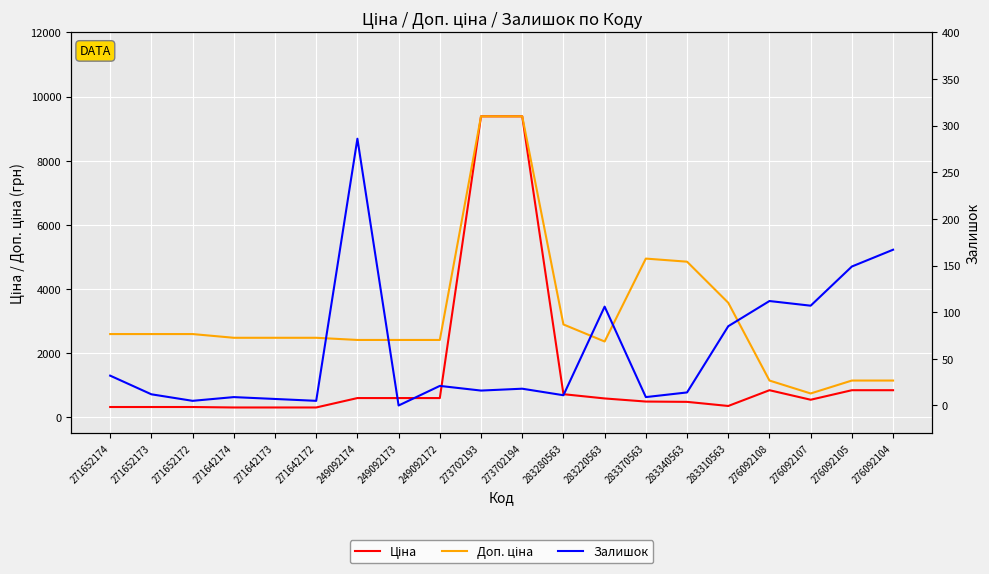

The value of Доп. ціна at 271652172 is 1230.7. True or false?

False